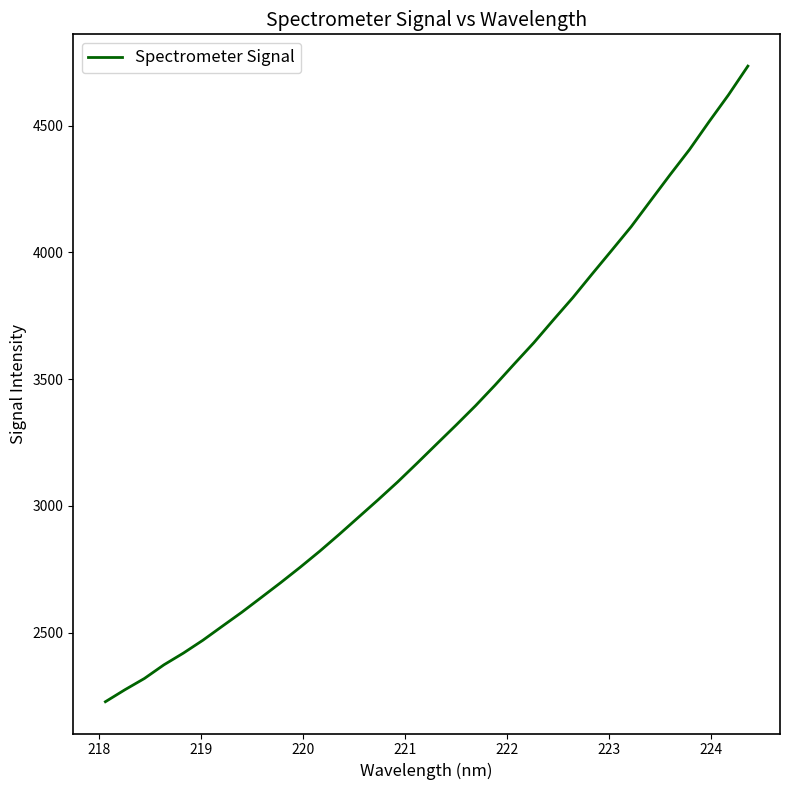

What is the smallest value displayed?

2228.3